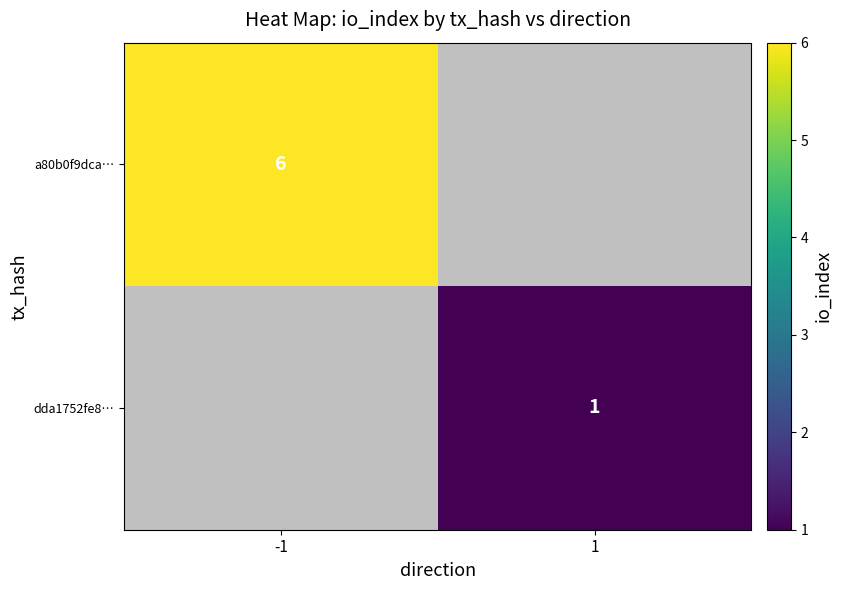

How many categories are shown in the chart?

2